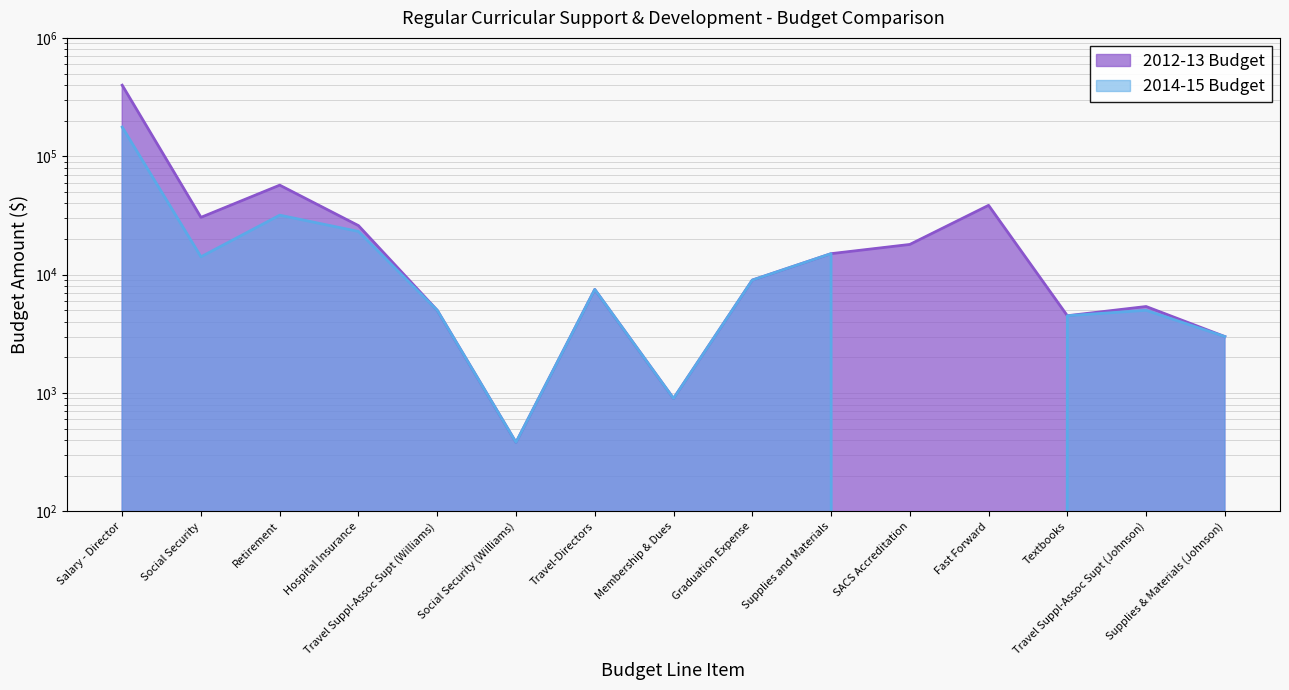

True or false: 2012-13 Budget and 2014-15 Budget intersect in this chart.

False